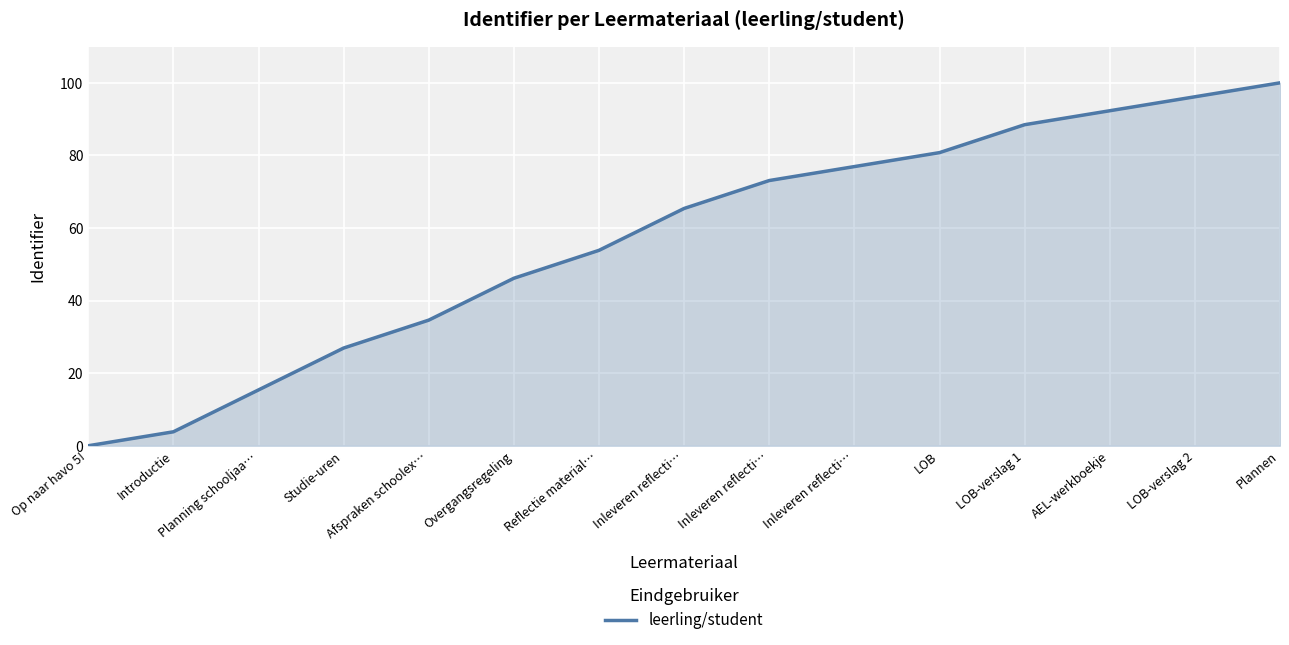

How many lines are shown in the chart?

1